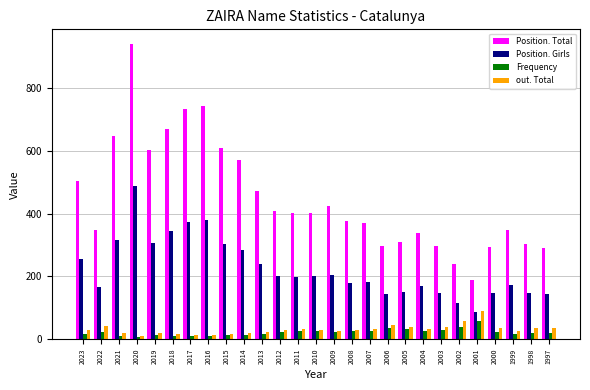

Which series has the widest spread of values?

Position. Total